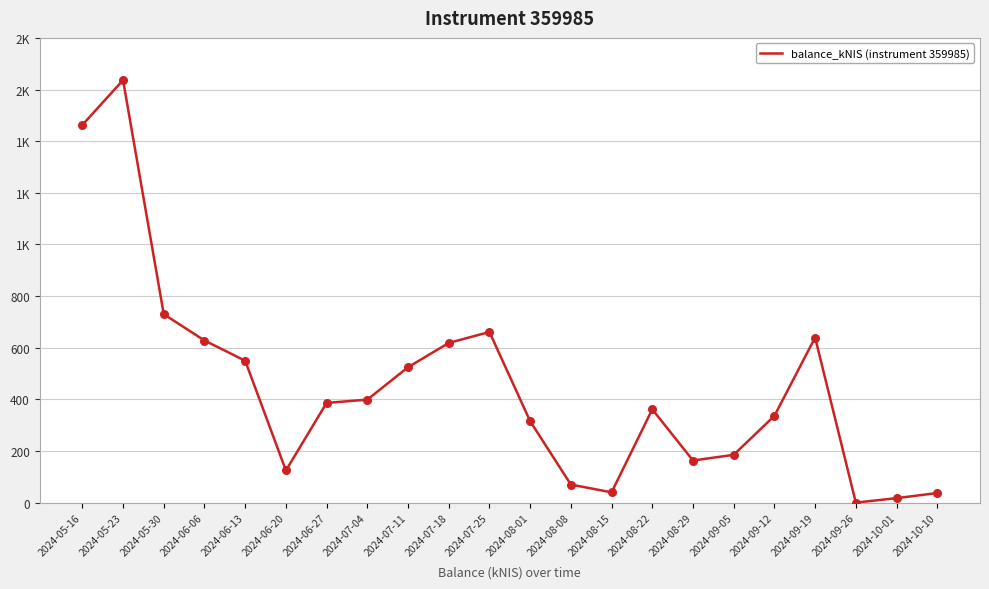

What is the ratio of the value at 2024-09-19 to the value at 2024-05-16?

0.4